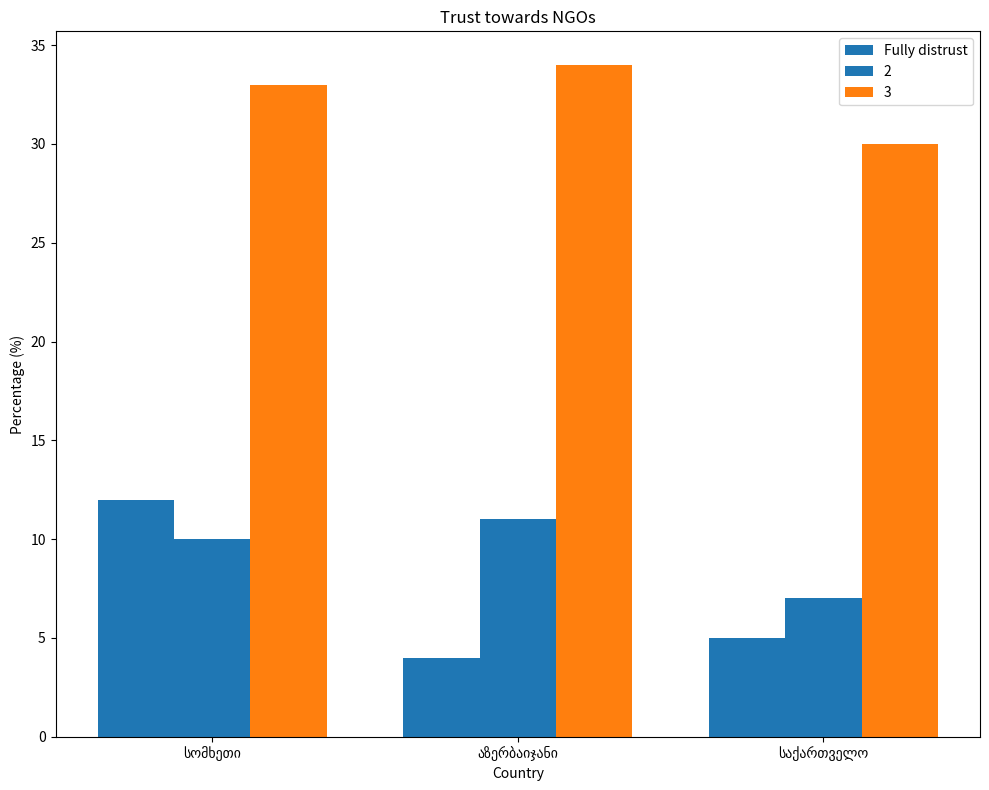

Are the bars grouped side by side (vs. stacked)?

Yes